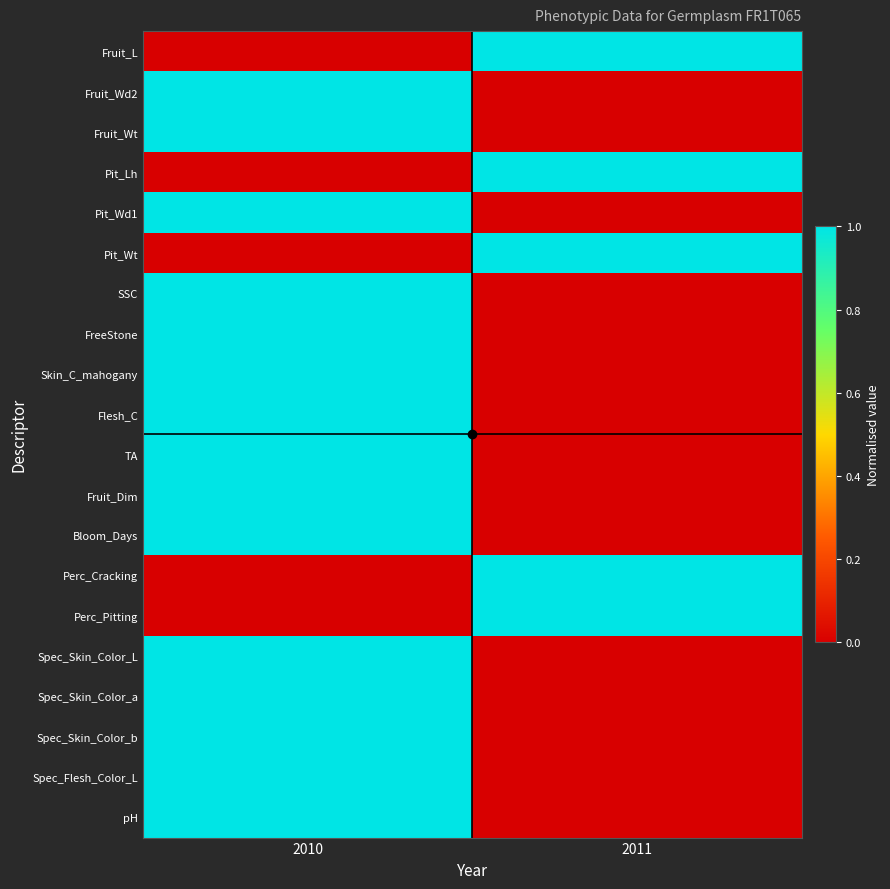

Rank the series by their maximum value, from lowest to highest.

Fruit_L, Fruit_Wd2, Fruit_Wt, Pit_Lh, Pit_Wd1, Pit_Wt, SSC, FreeStone, Skin_C_mahogany, Flesh_C, TA, Fruit_Dim, Bloom_Days, Perc_Cracking, Perc_Pitting, Spec_Skin_Color_L, Spec_Skin_Color_a, Spec_Skin_Color_b, Spec_Flesh_Color_L, pH